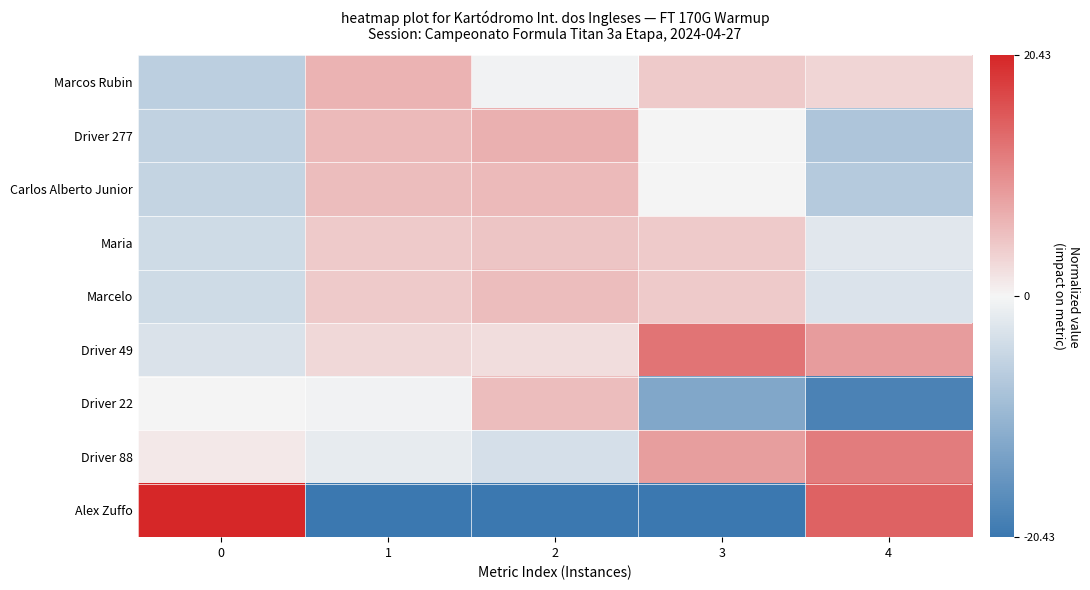

Reading left to right, what are all the values shown in this chart?

Marcos Rubin: 0=-6.2	1=6.4	2=-0.4	3=4.2	4=3.1
Driver 277: 0=-5.7	1=5.9	2=6.8	3=0.0	4=-7.7
Carlos Alberto Junior: 0=-5.4	1=5.6	2=5.8	3=0.0	4=-7.0
Maria: 0=-4.3	1=4.3	2=4.7	3=4.2	4=-2.1
Marcelo: 0=-4.3	1=4.3	2=5.5	3=4.2	4=-2.8
Driver 49: 0=-2.9	1=2.8	2=2.3	3=12.7	4=8.7
Driver 22: 0=0.1	1=-0.4	2=5.5	3=-12.7	4=-18.6
Driver 88: 0=1.2	1=-1.6	2=-3.4	3=8.5	4=11.8
Alex Zuffo: 0=27.5	1=-27.3	2=-26.8	3=-21.2	4=14.5